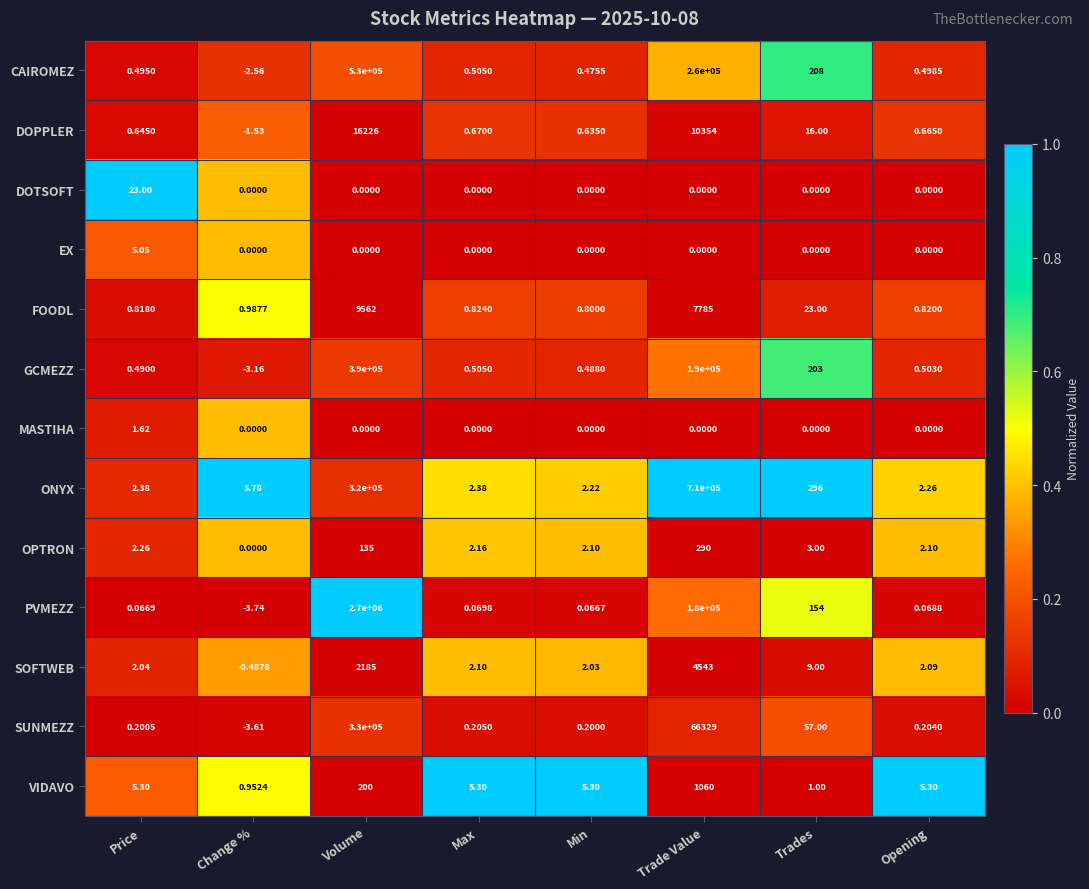

At which category is the sum across all series the highest?

Volume